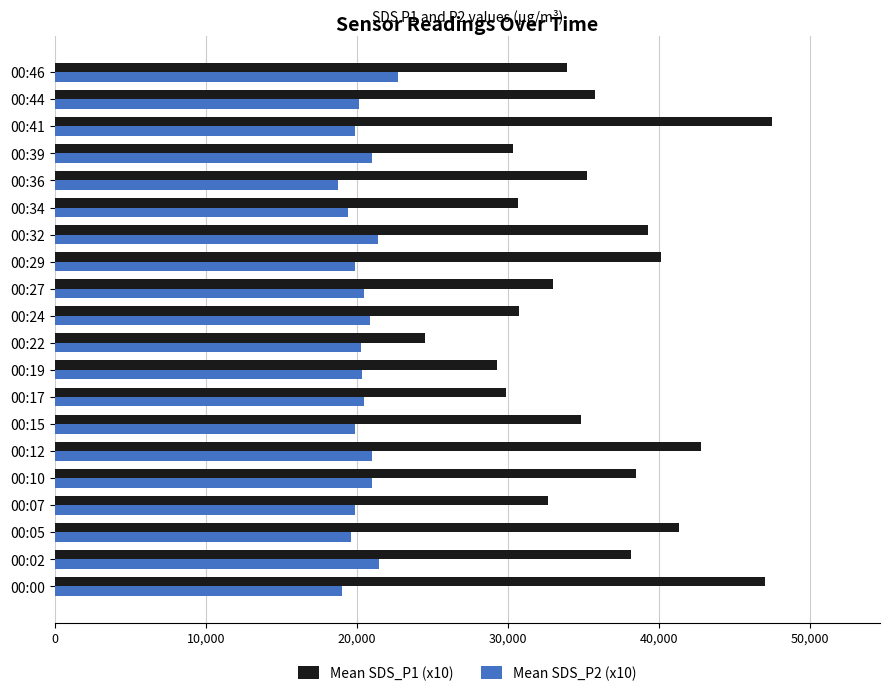

Rank the series at 00:27 from lowest to highest value.

Mean SDS_P2 (x10), Mean SDS_P1 (x10)